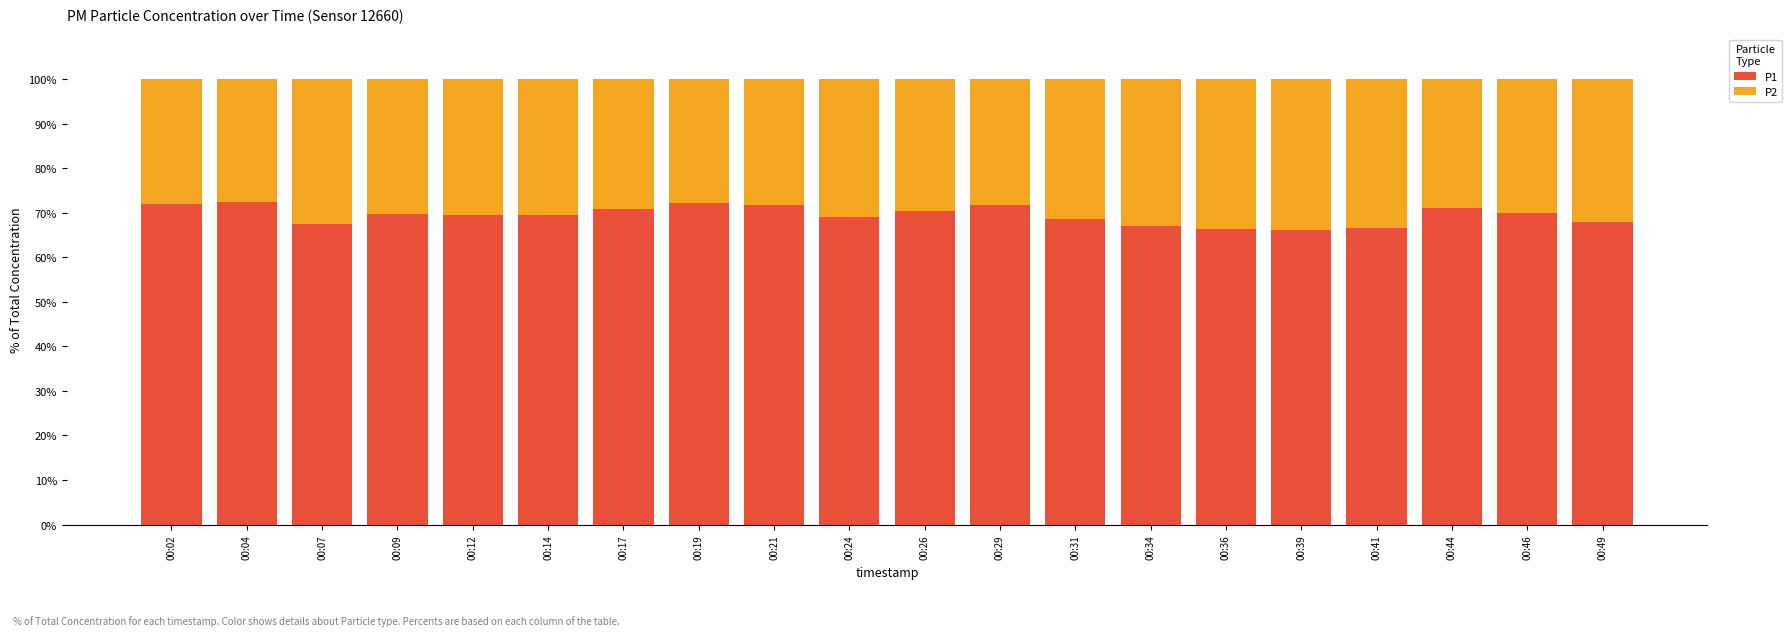

What is the sum of all P1 values?

1389.8